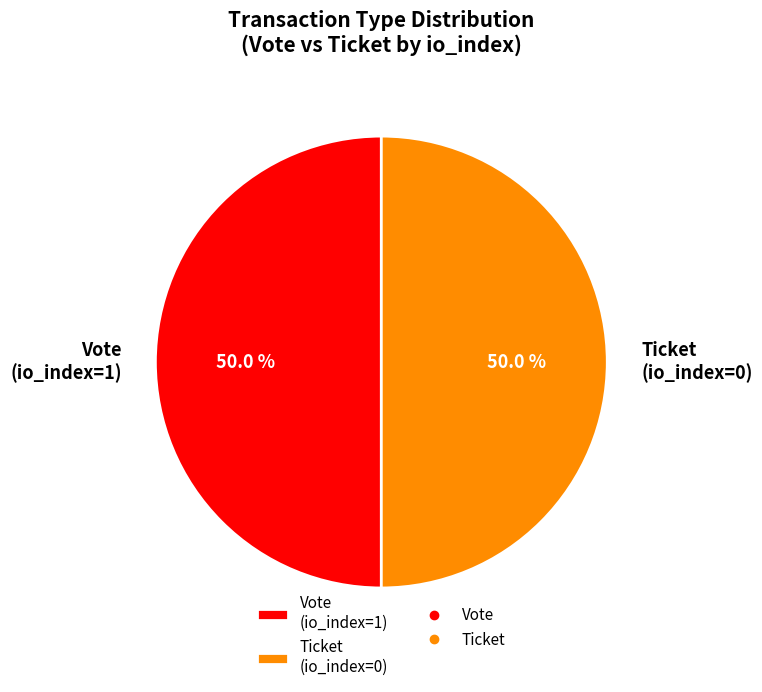

What percentage do Vote (io_index=1) and Ticket (io_index=0) together represent?

100.0%